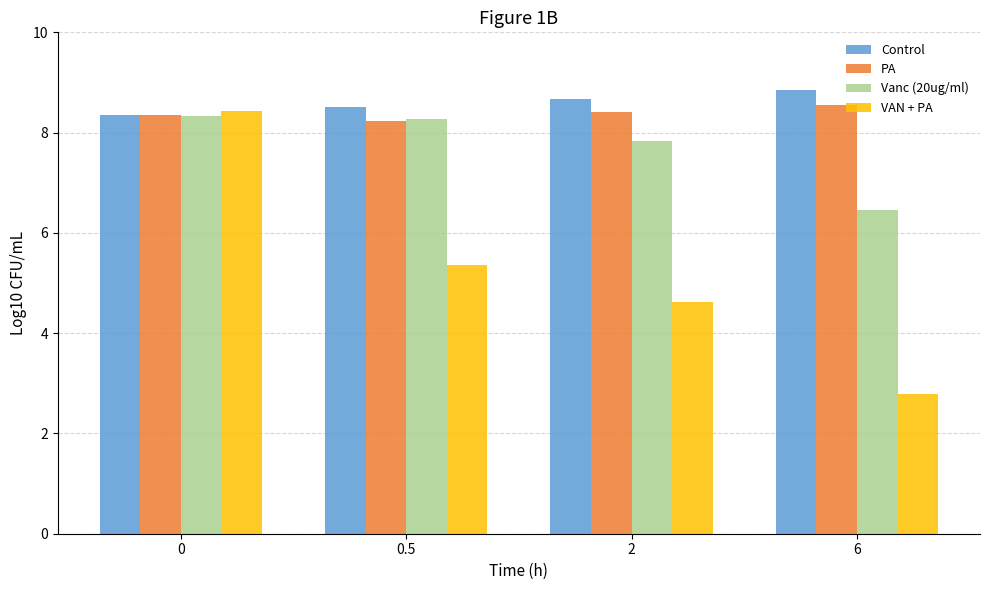

How many groups of bars are there?

4